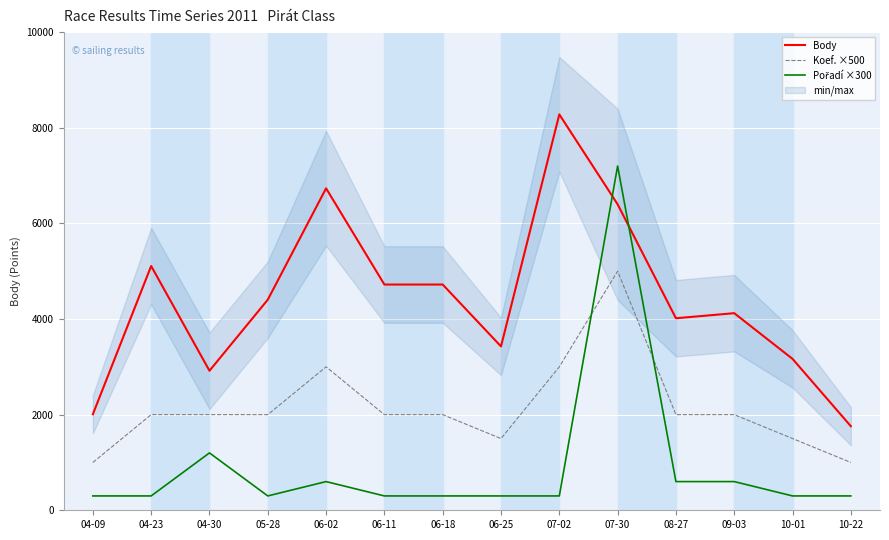

What is the label of the 12th point from the left?

09-03